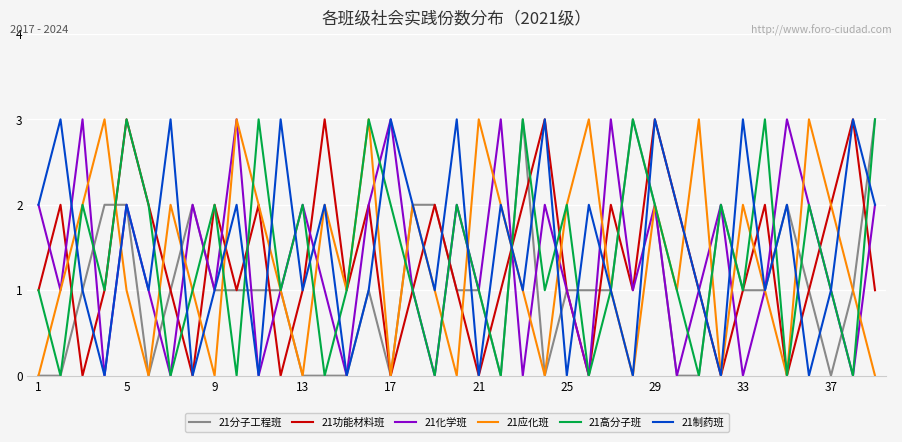

What is the maximum value shown in the chart?

3